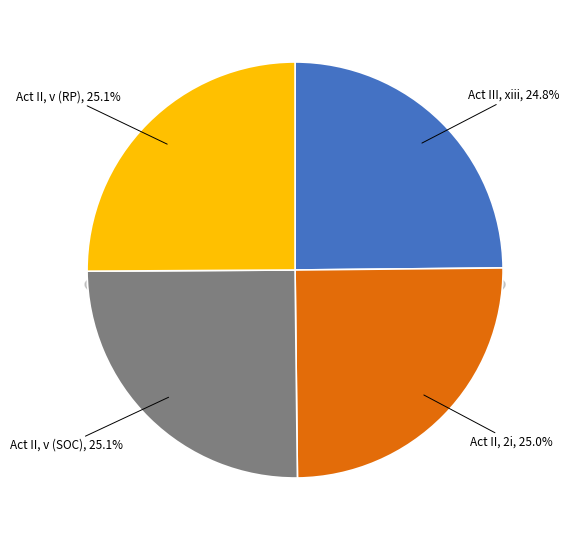

Count the number of slices in the pie.

4